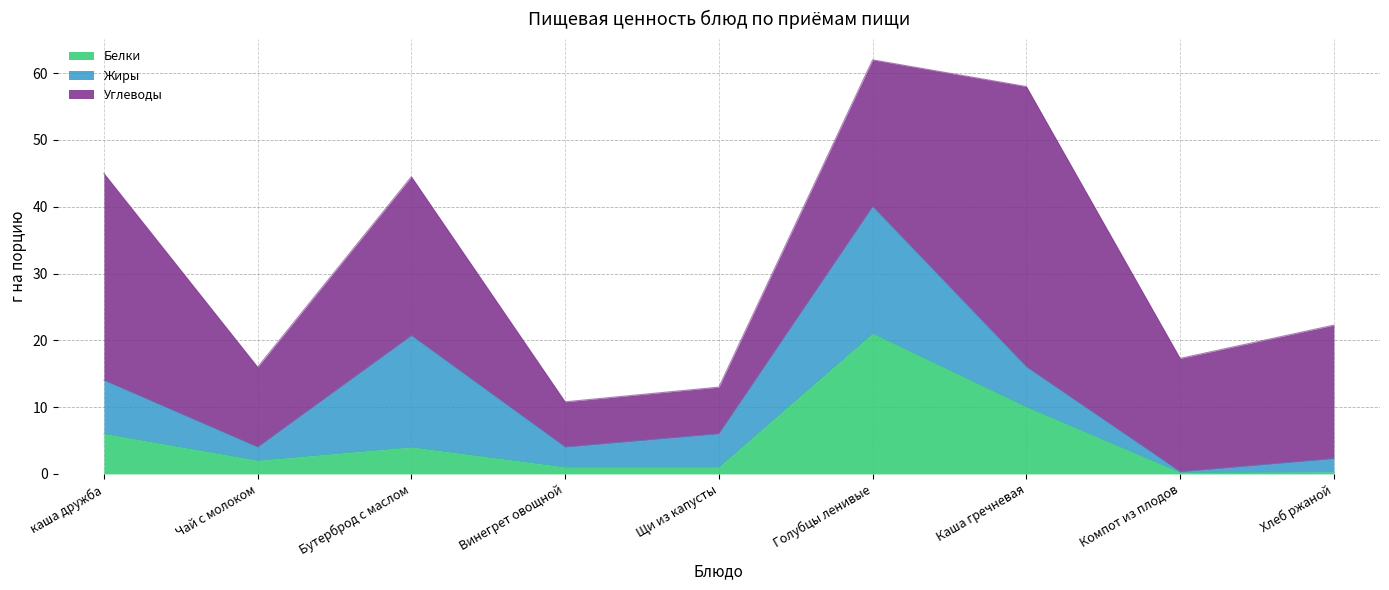

How many categories are shown in the chart?

9